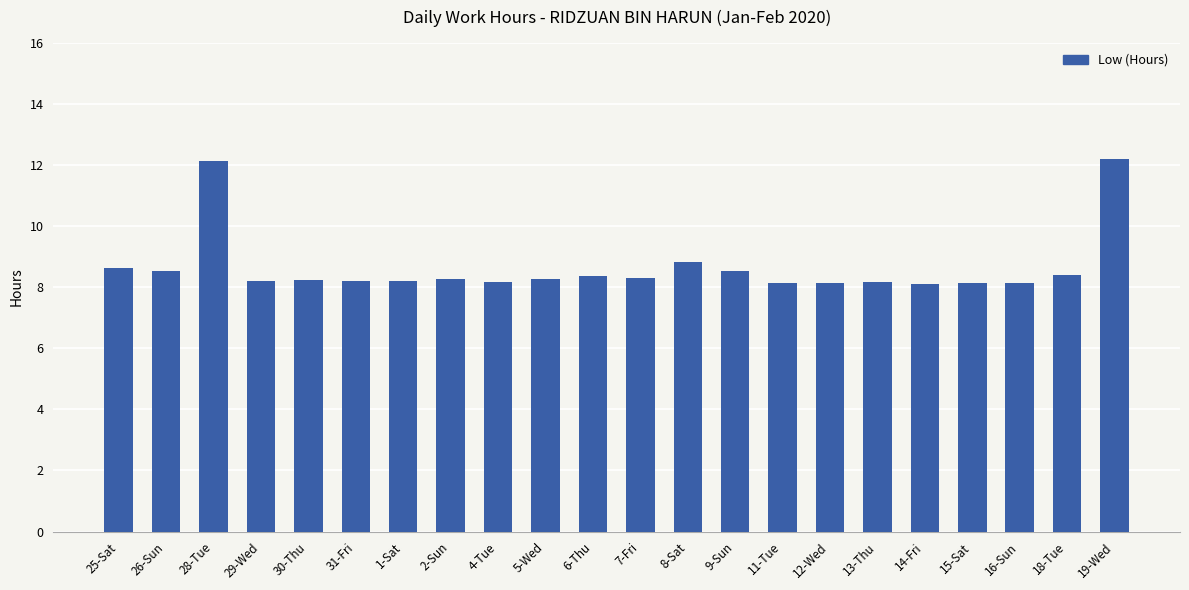

Is it true that the value at 2-Sun is 8.3?

True